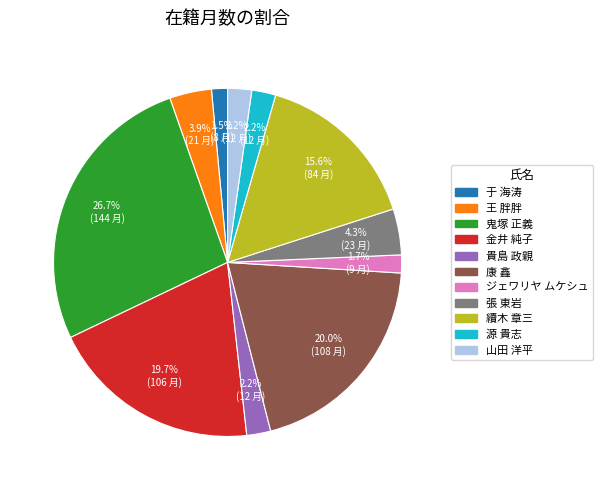

Which has a higher value, 山田 洋平 or 金井 純子?

金井 純子